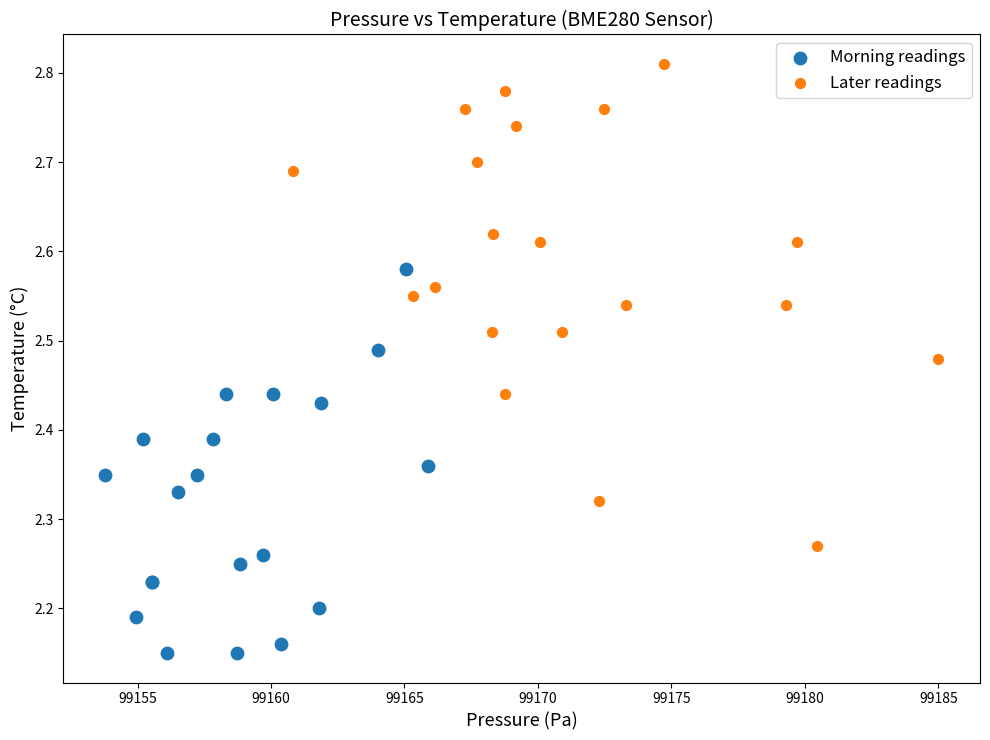

Which series has the largest Y range (max minus min)?

Later readings